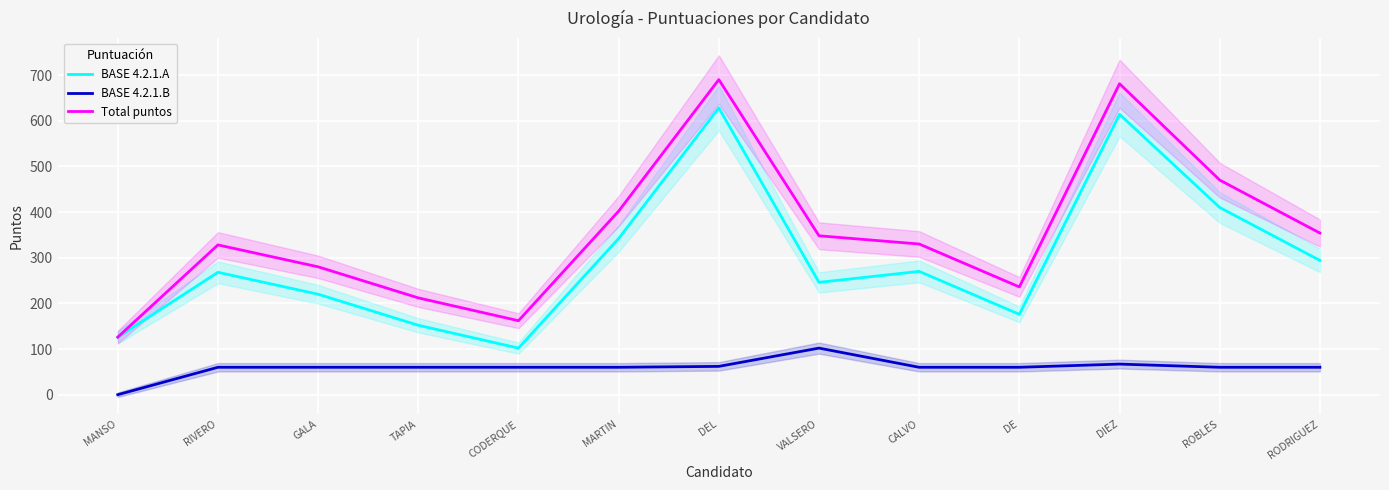

What position from the right is DE?

4